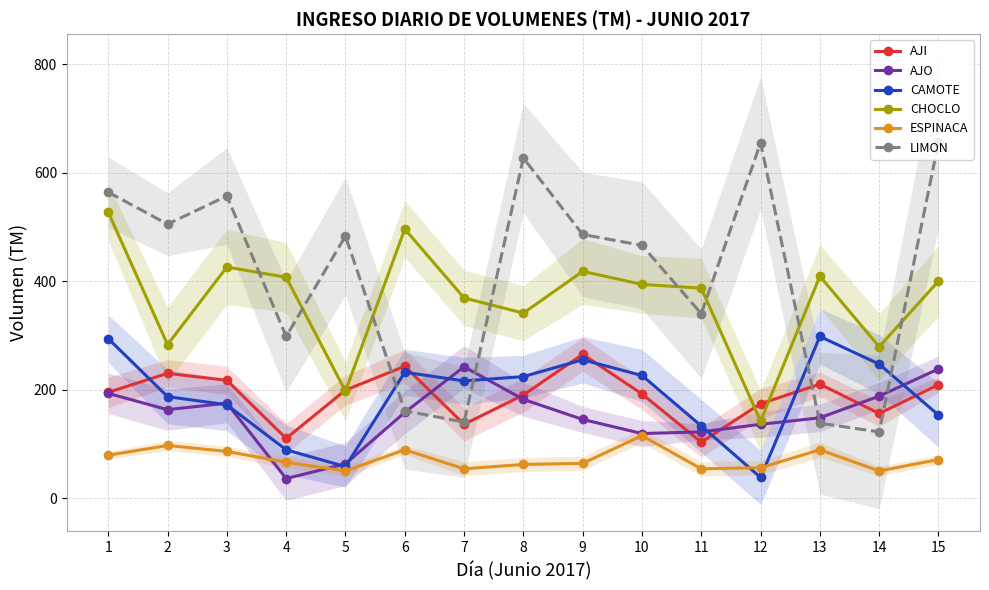

How many lines are shown in the chart?

6